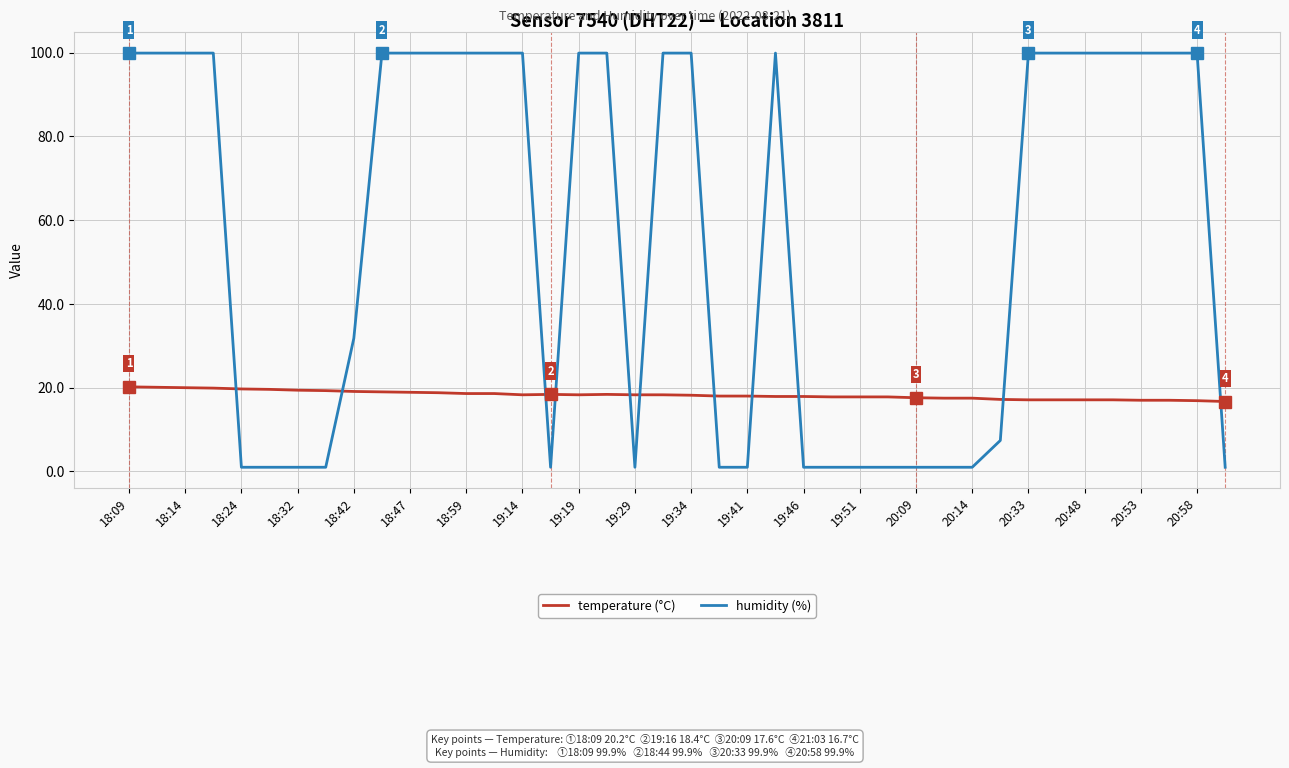

What is the maximum value shown in the chart?

99.9